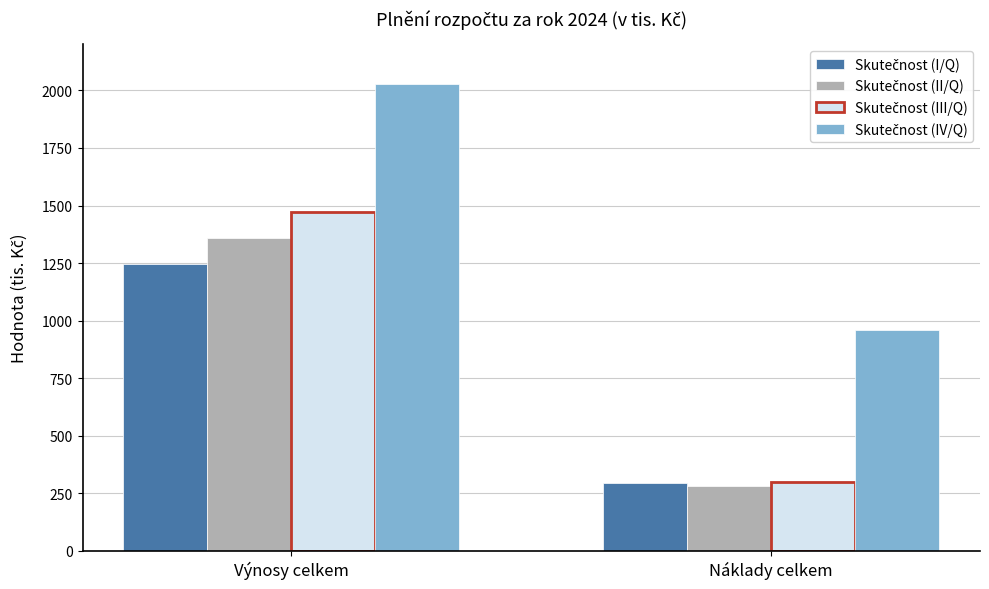

What is the total value across all series at Výnosy celkem?

6103